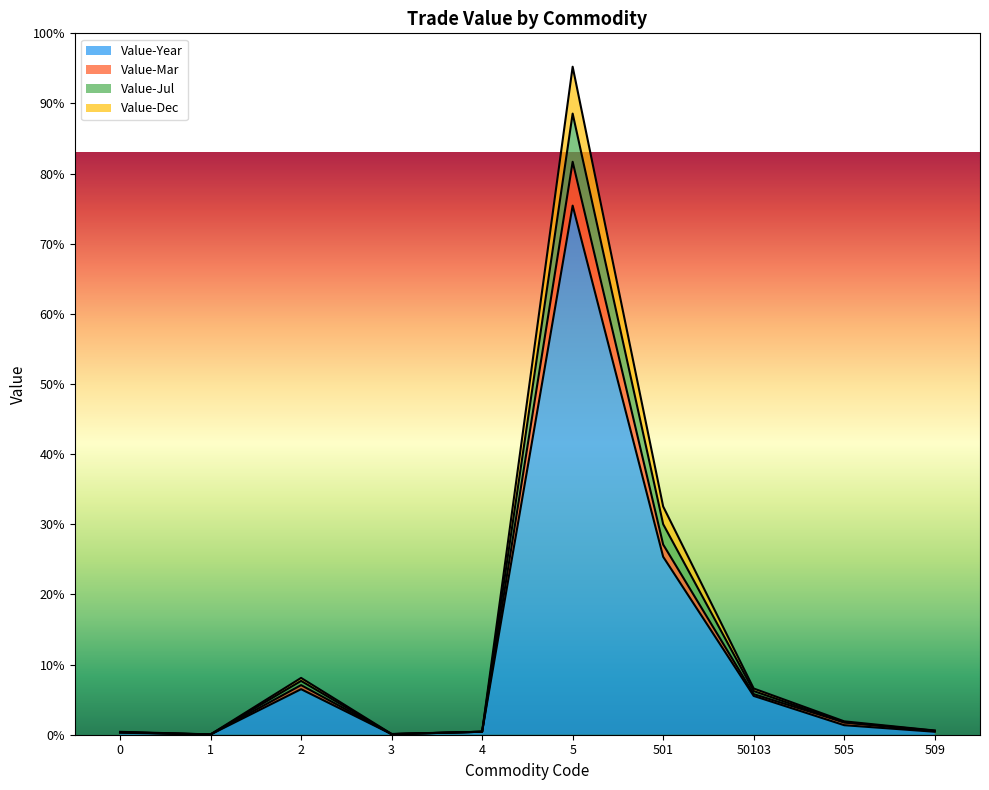

How many interior local peaks does the Value-Mar series have?

2